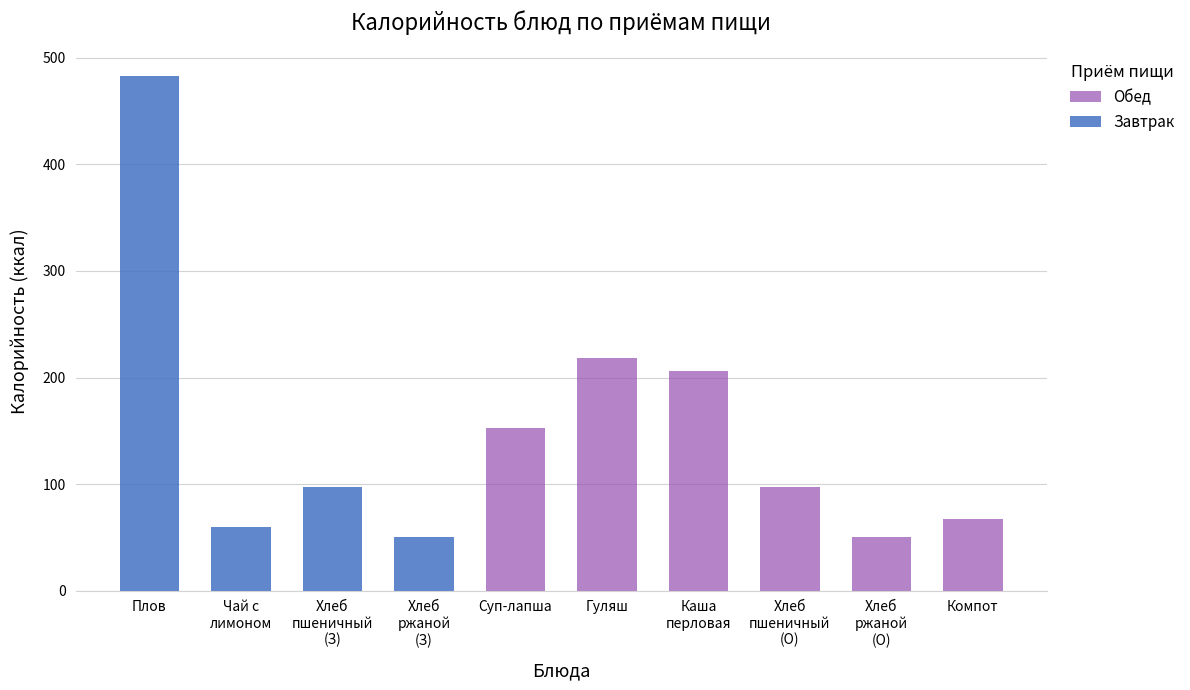

True or false: Обед has a value of 218.6 at Гуляш.

True